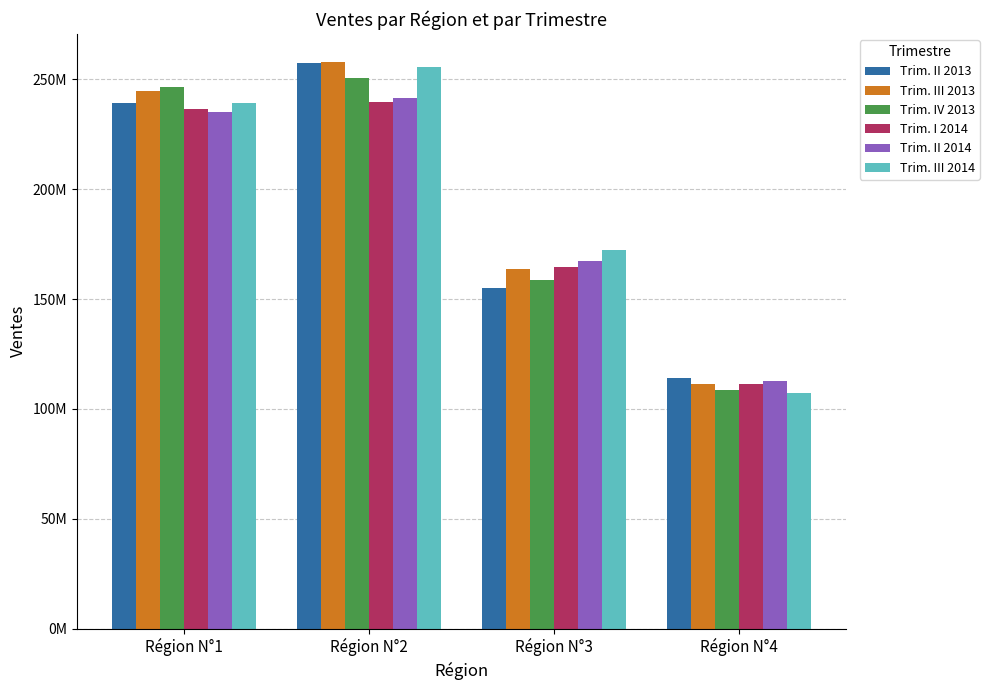

What is the minimum value shown in the chart?

107015887